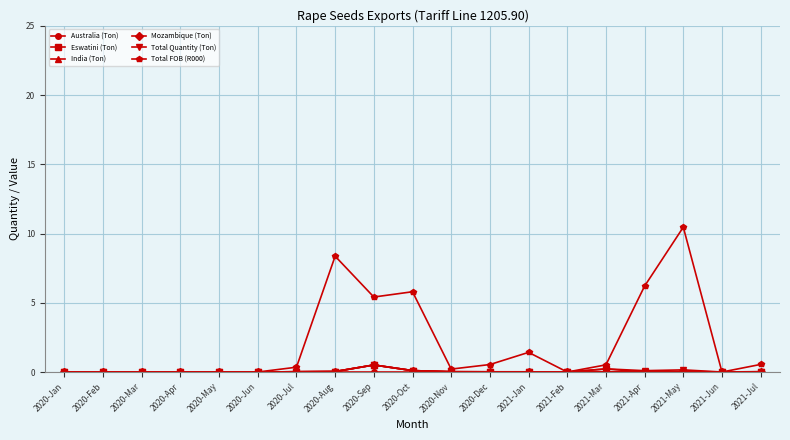

Count the number of categories in the chart.

19